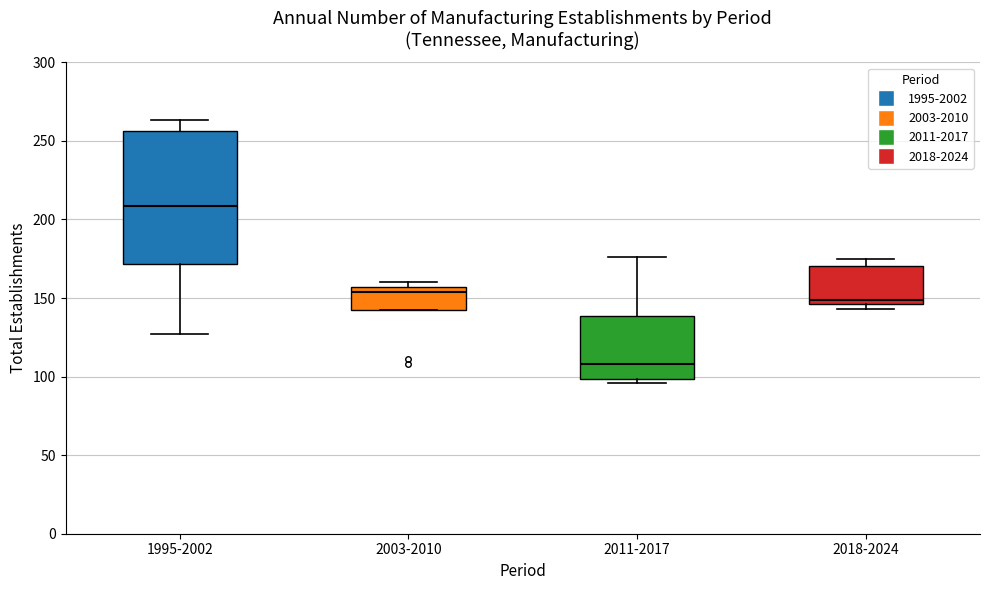

Where is the lower edge of the box for 2018-2024 on the y-axis? The values are not printed on the chart, so give them approximately, as read against the axis.

145